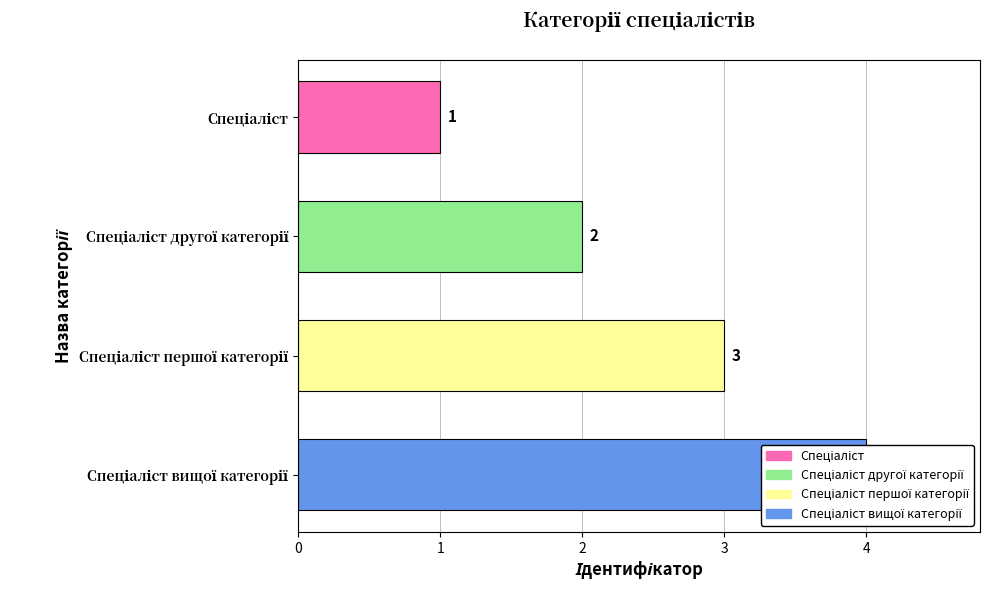

What is the difference between the maximum and minimum values?

3